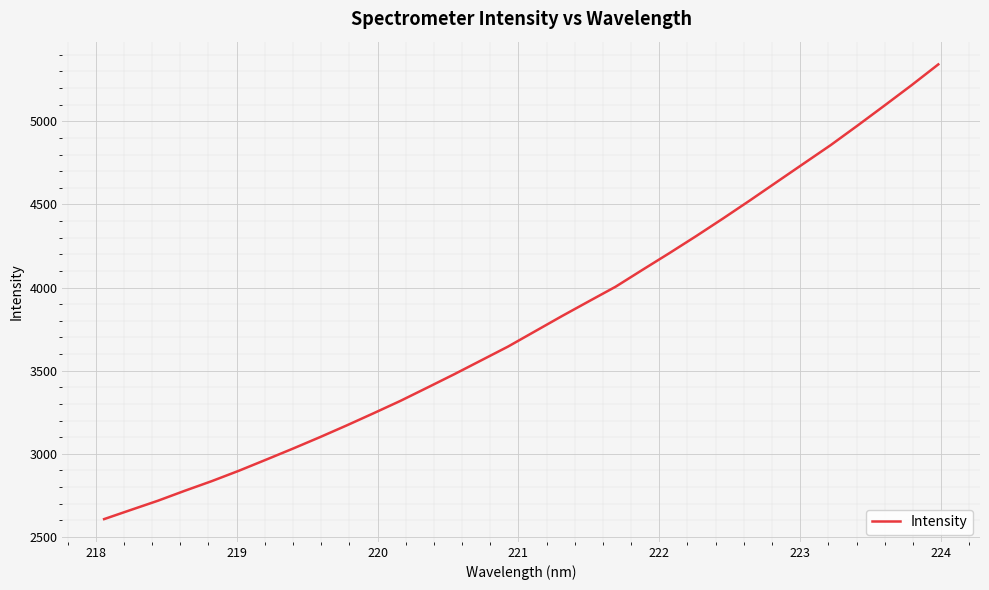

What is the sum of all values?

121327.2